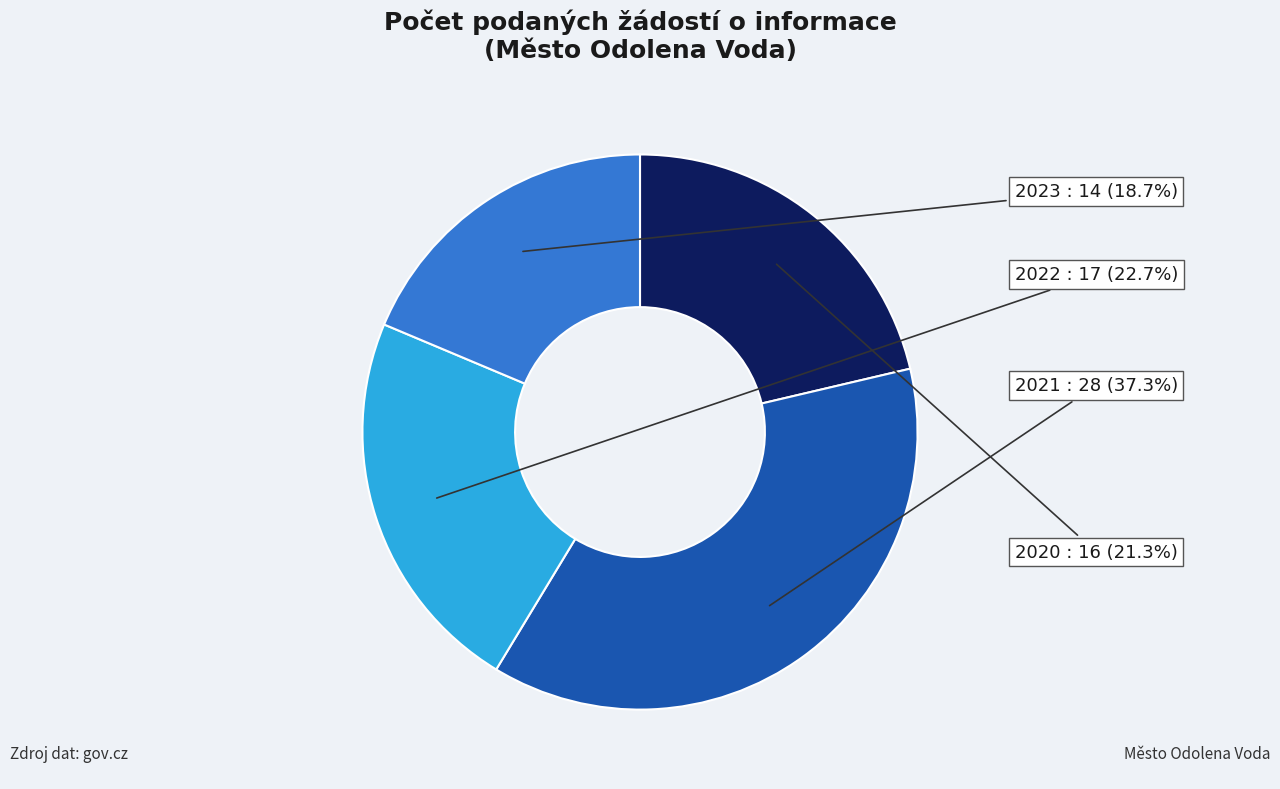

Does any single category account for the majority?

No